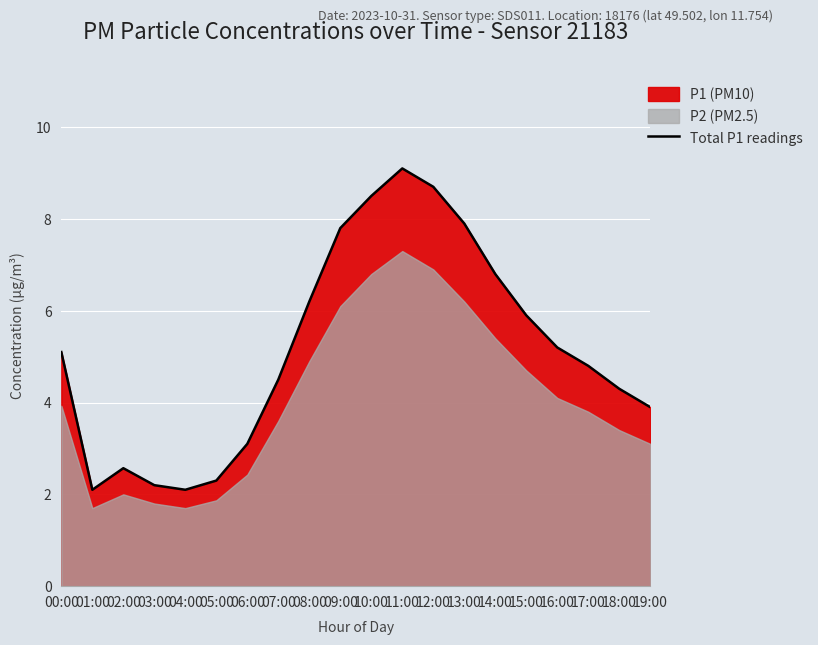

What is the difference between the second highest and second lowest values?

6.6